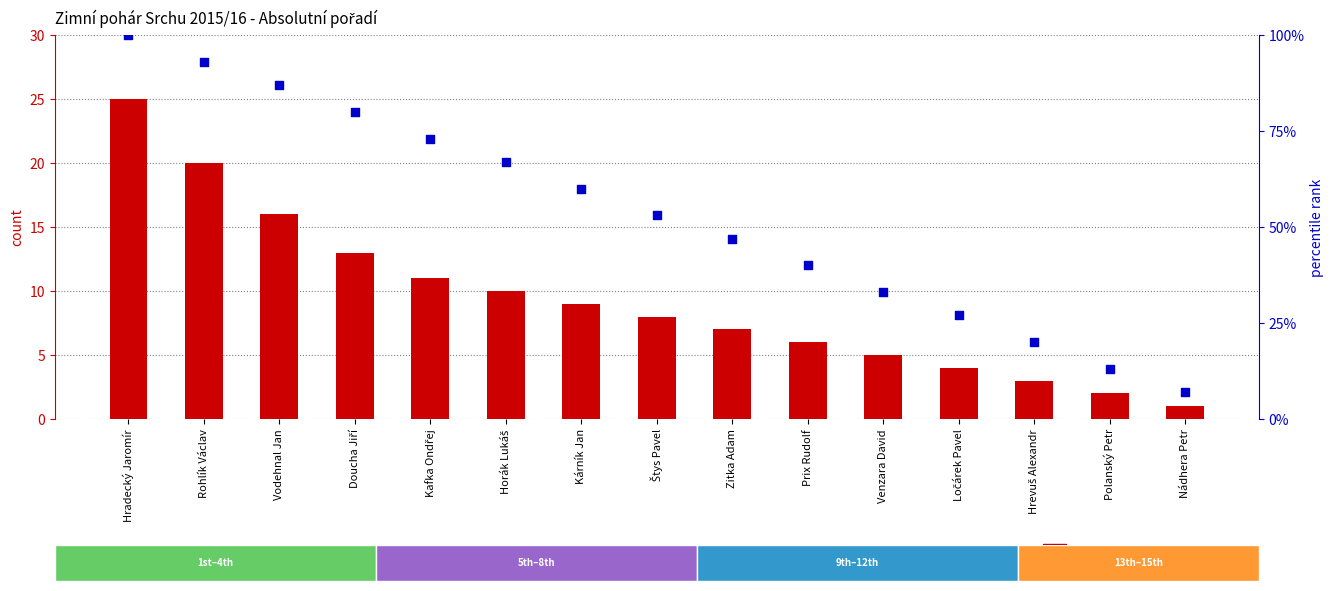

What is the total value across all series at Vodehnal Jan?

103